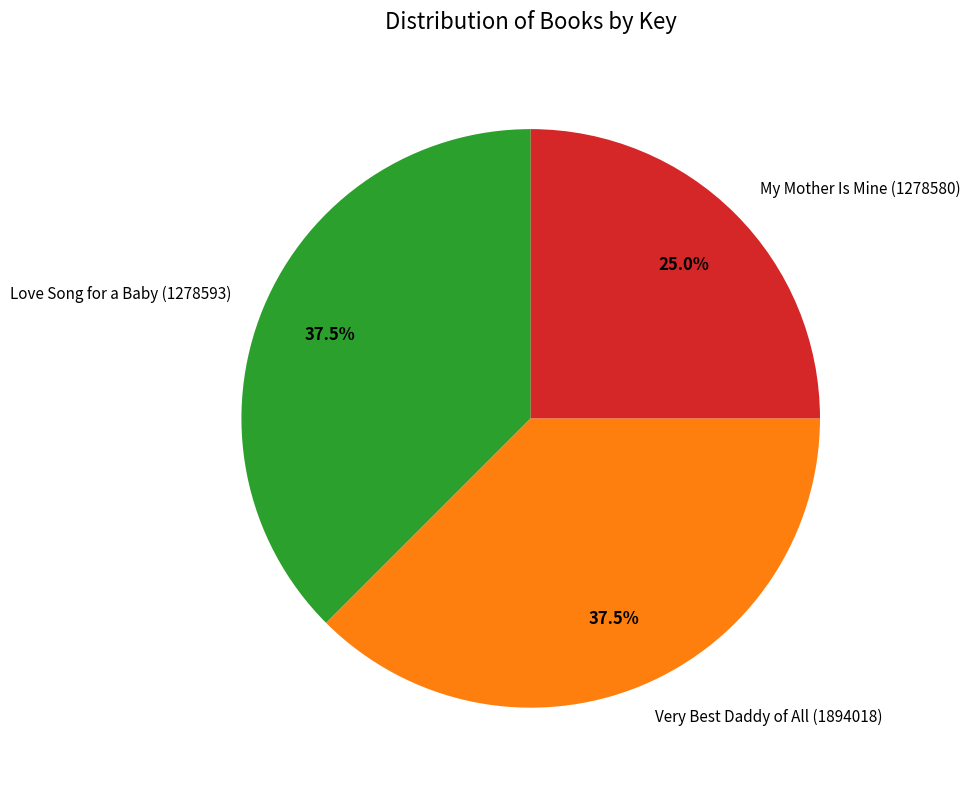

Which category has the smallest portion of the pie?

My Mother Is Mine (1278580)